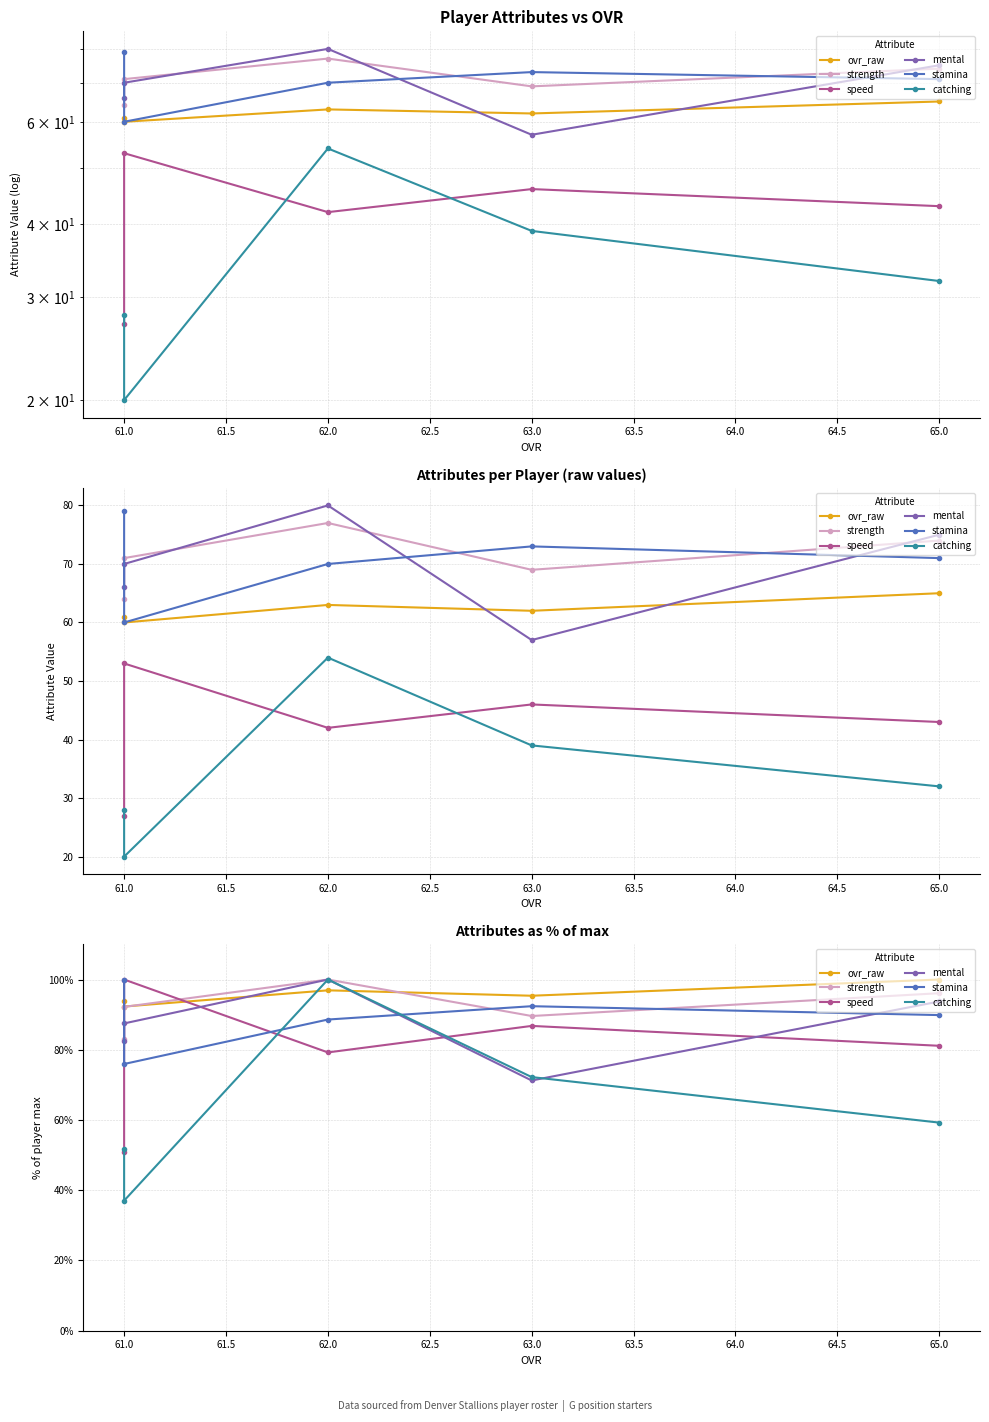

Is this an area chart (filled region under the line)?

No